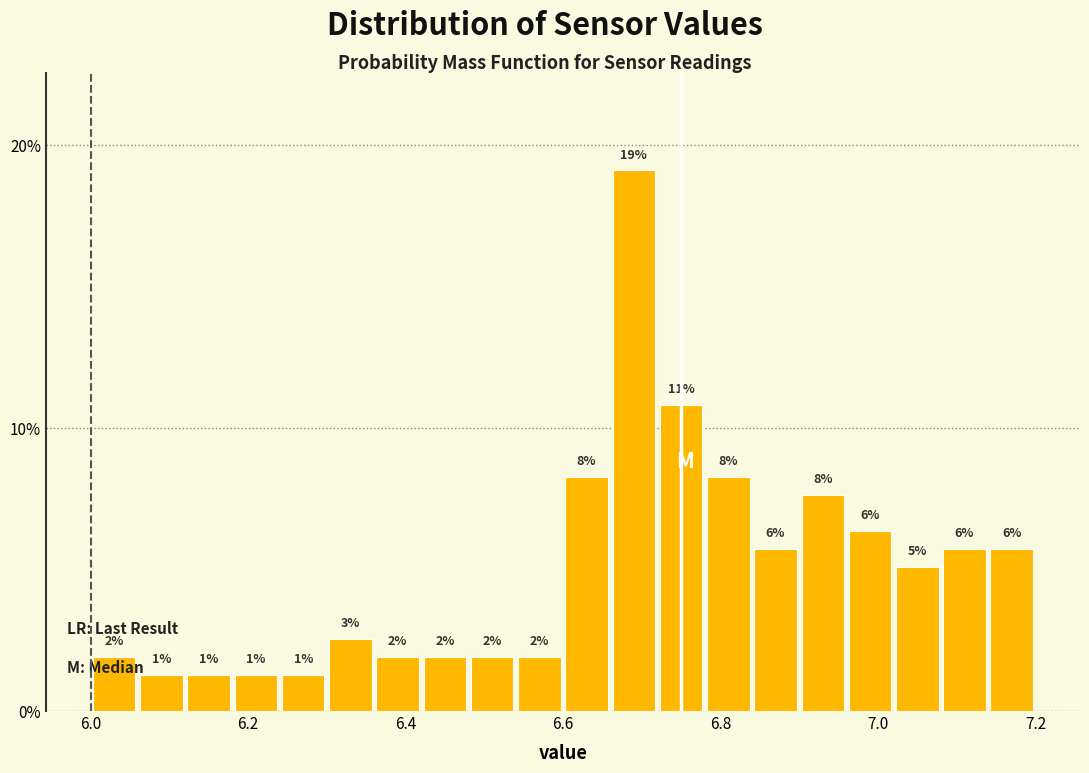

Read against the x-axis, roughly where is the centre of the tallest bar?

6.70